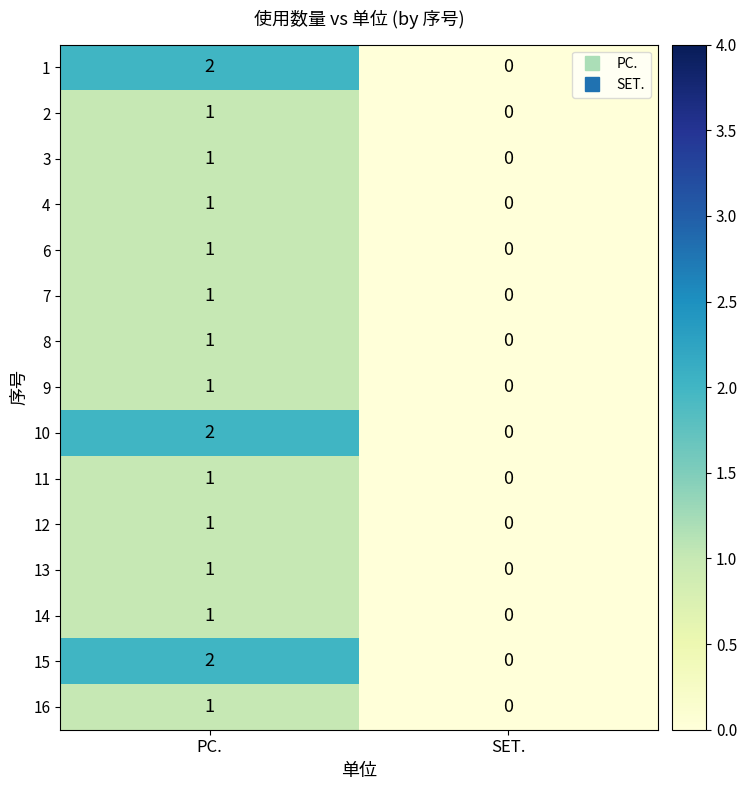

Rank the categories by 16 value from highest to lowest.

PC., SET.